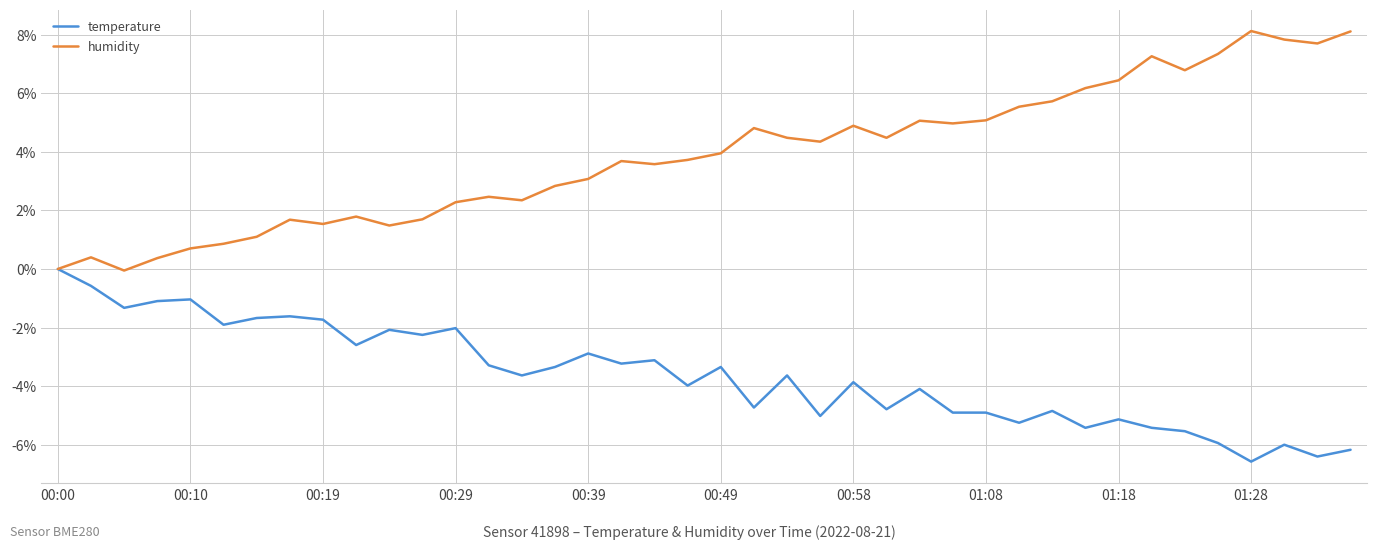

Does the chart display data point markers on the line(s)?

No